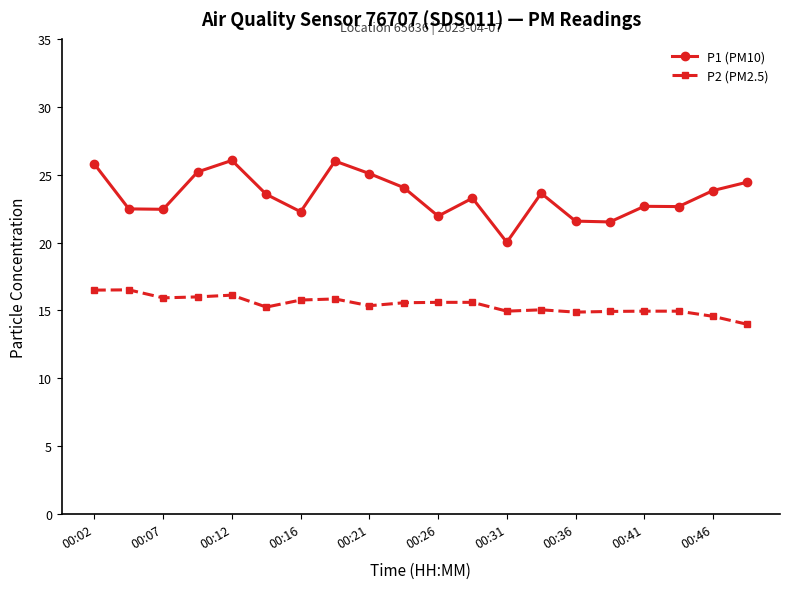

What is the value of the P2 (PM2.5) point at the 15th from the left?

14.9